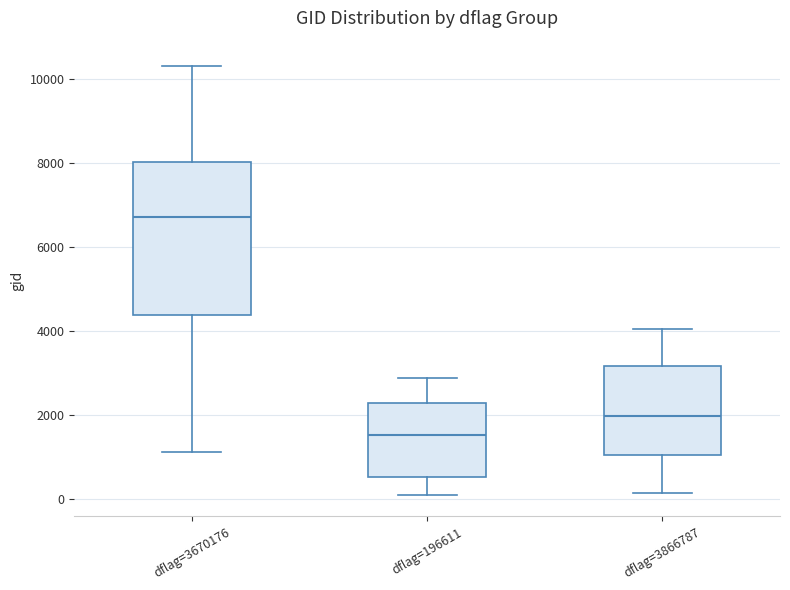

Which box's median line is the lowest?

dflag=196611